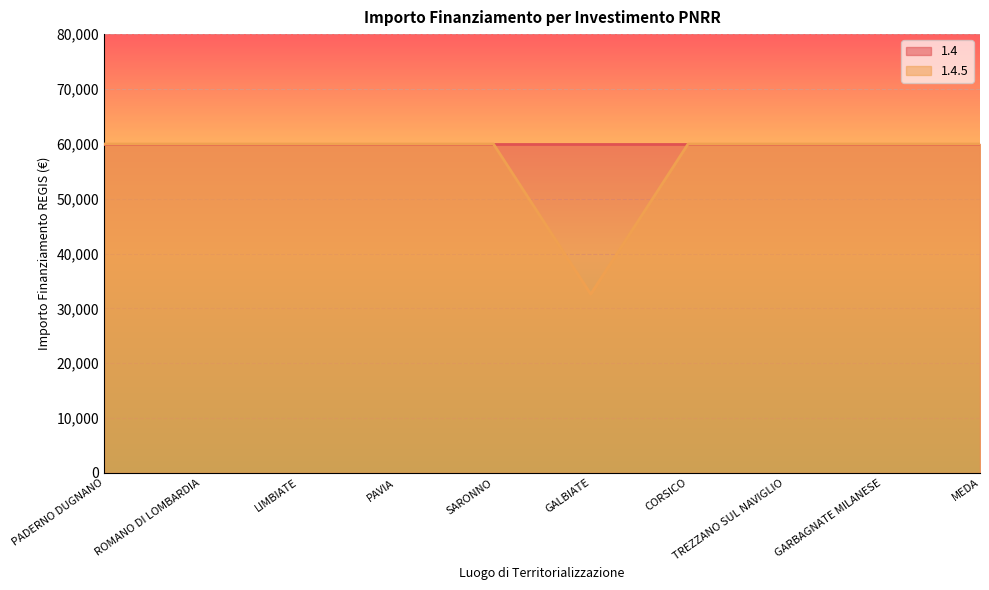

What is the ratio of the value at LIMBIATE to the value at SARONNO?

1.0